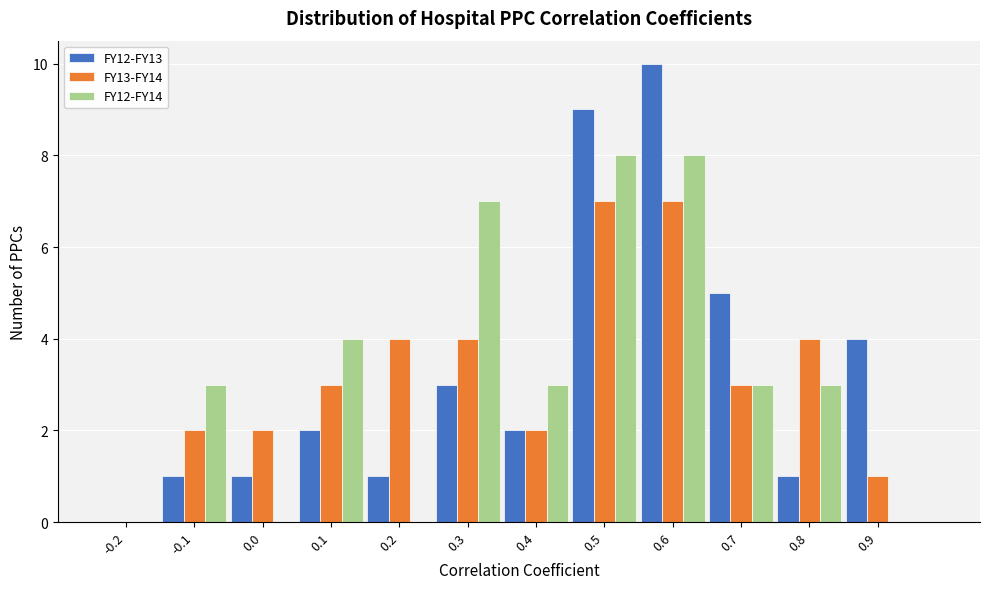

The value of FY12-FY13 at -0.1 is 1. True or false?

True